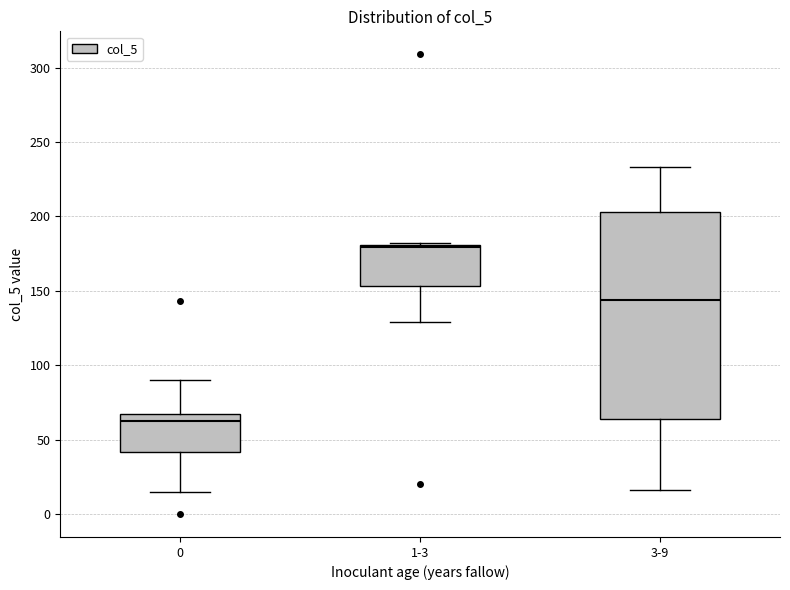

Which box has the lowest median line?

0